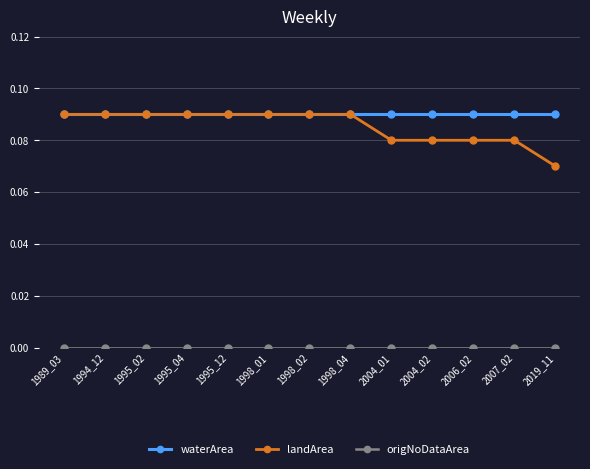

True or false: waterArea and origNoDataArea intersect in this chart.

False